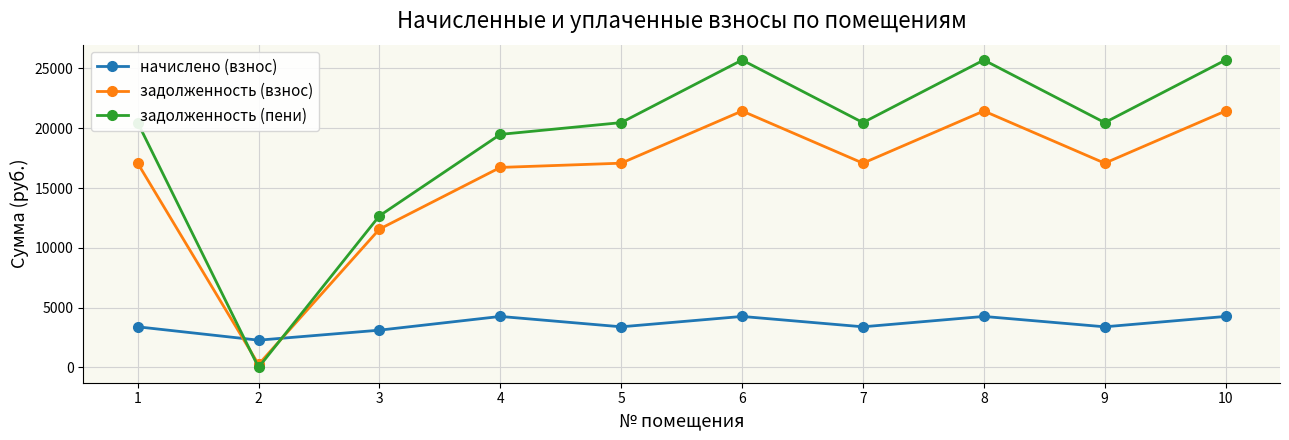

Which series has the largest total across all categories?

задолженность (пени)